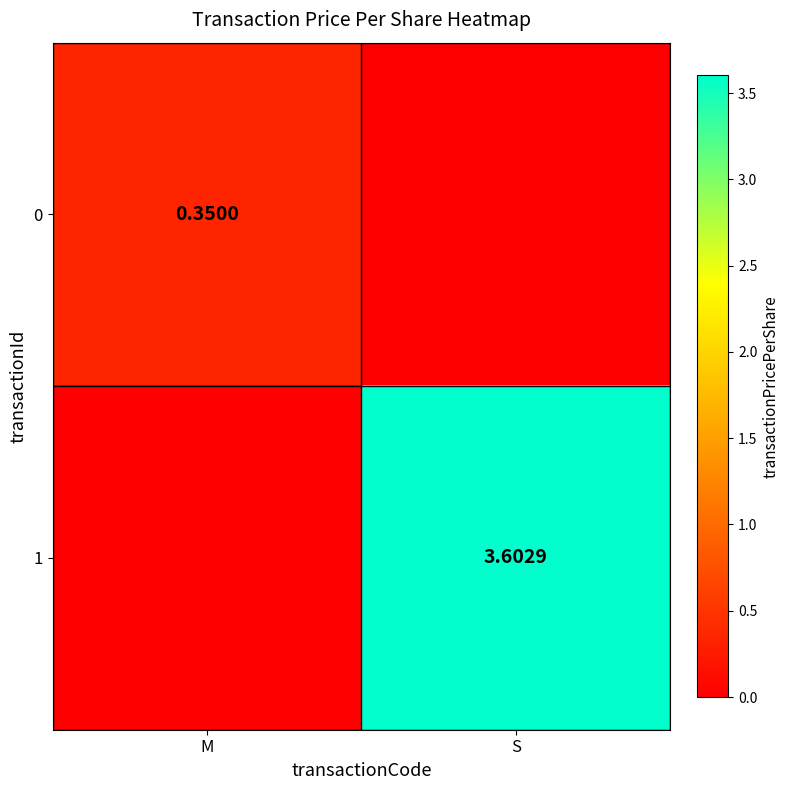

Which series has the widest spread of values?

1